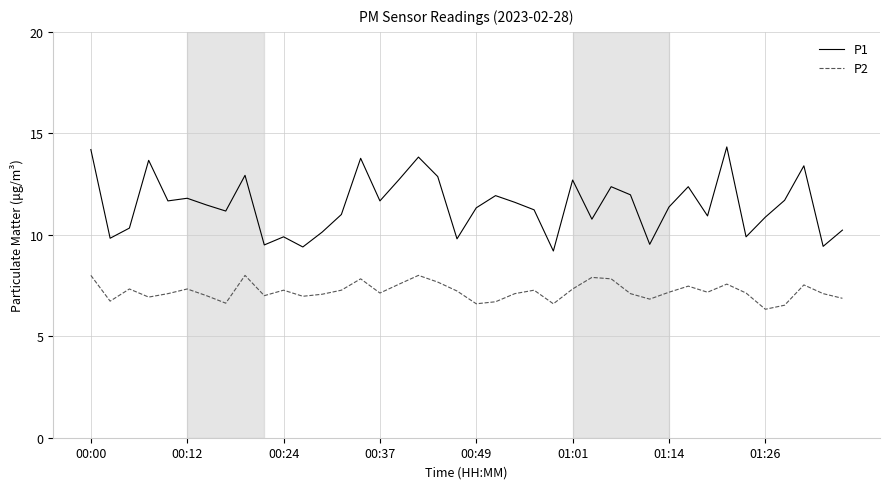

What is the difference between the maximum and minimum values in the P1 series?

5.1